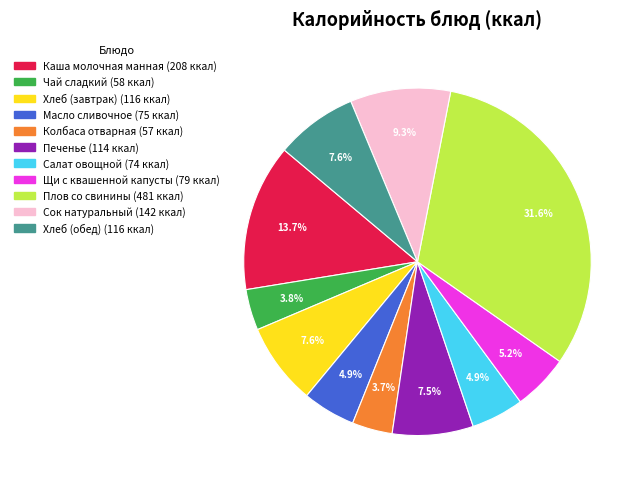

To the nearest percent, what is the average slice percentage?

9%